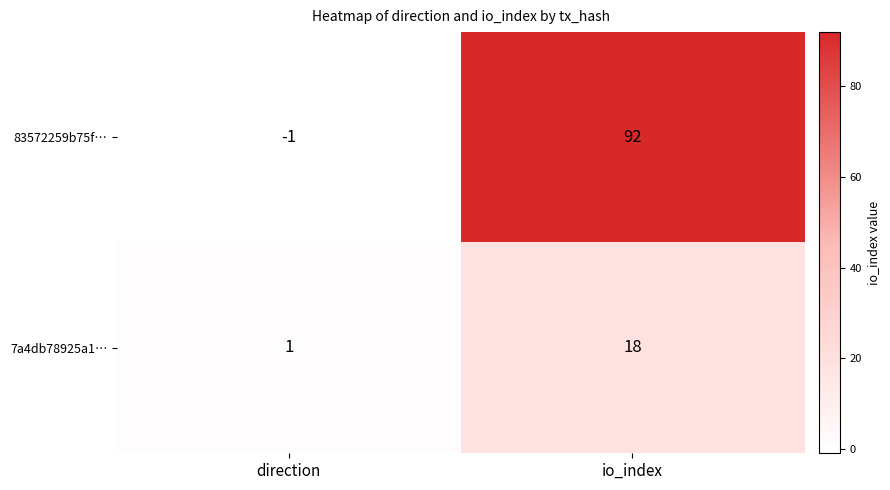

How many distinct data groups are displayed?

2